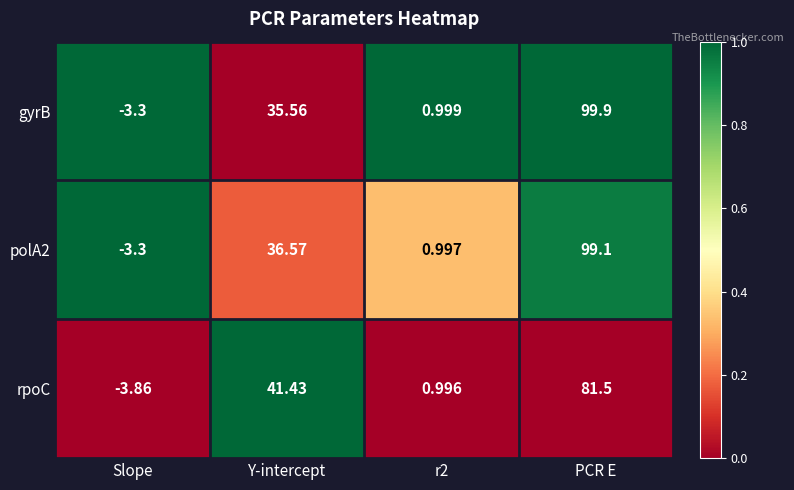

Which category has the highest value across all series?

PCR E